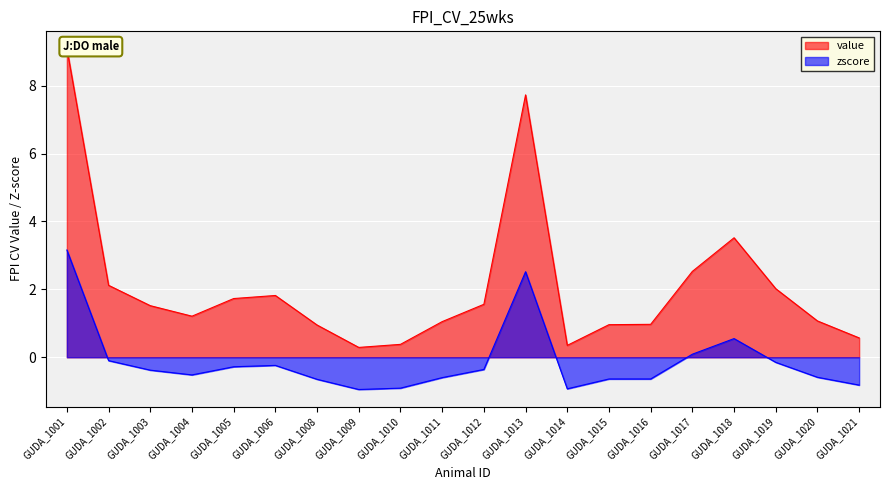

Rank the categories by value value from lowest to highest.

GUDA_1009, GUDA_1014, GUDA_1010, GUDA_1021, GUDA_1008, GUDA_1015, GUDA_1016, GUDA_1011, GUDA_1020, GUDA_1004, GUDA_1003, GUDA_1012, GUDA_1005, GUDA_1006, GUDA_1019, GUDA_1002, GUDA_1017, GUDA_1018, GUDA_1013, GUDA_1001